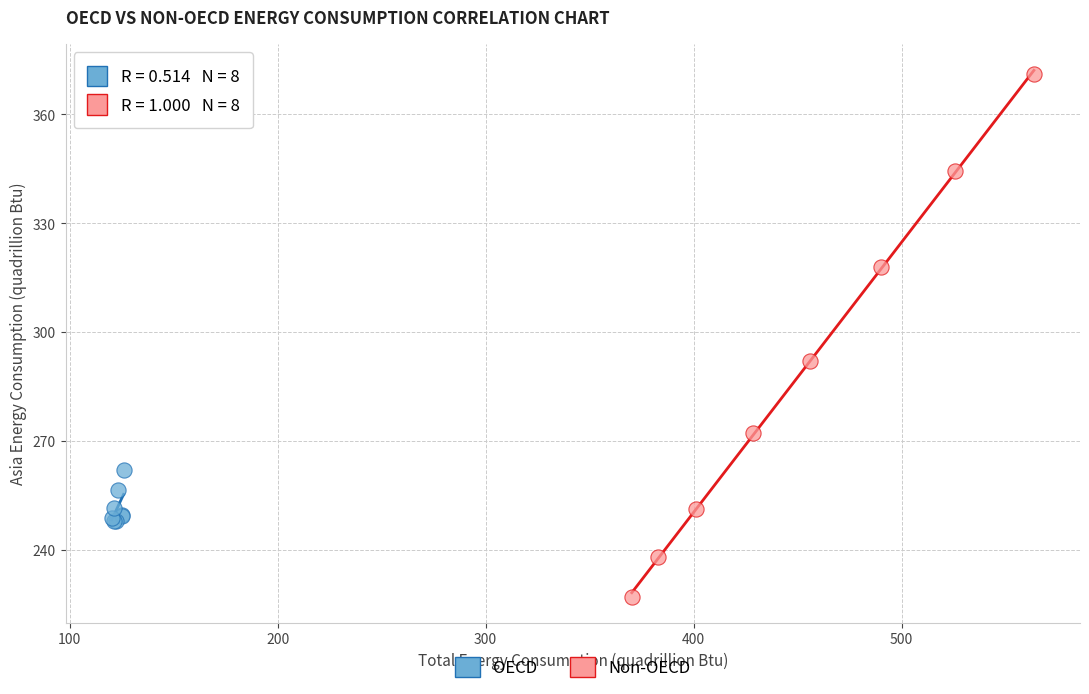

What are all the series names shown in the legend?

OECD, Non-OECD